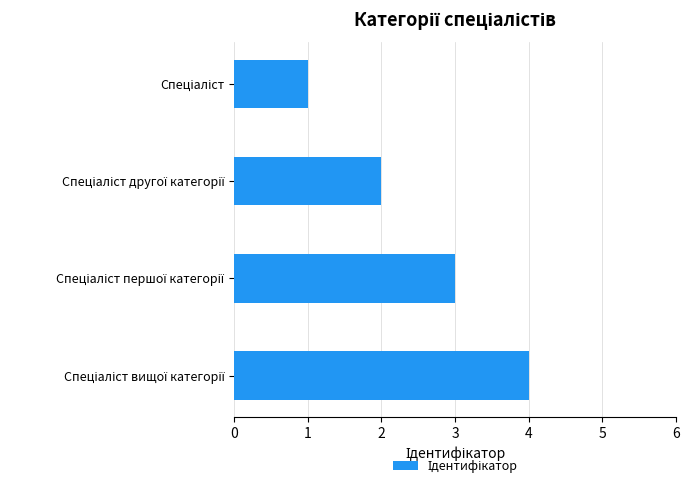

What is the difference between the second highest and second lowest values?

1